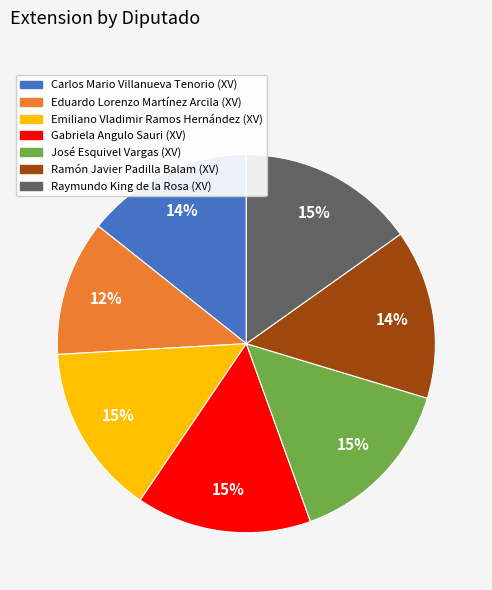

True or false: Ramón Javier Padilla Balam (XV) accounts for 8% of the total.

False